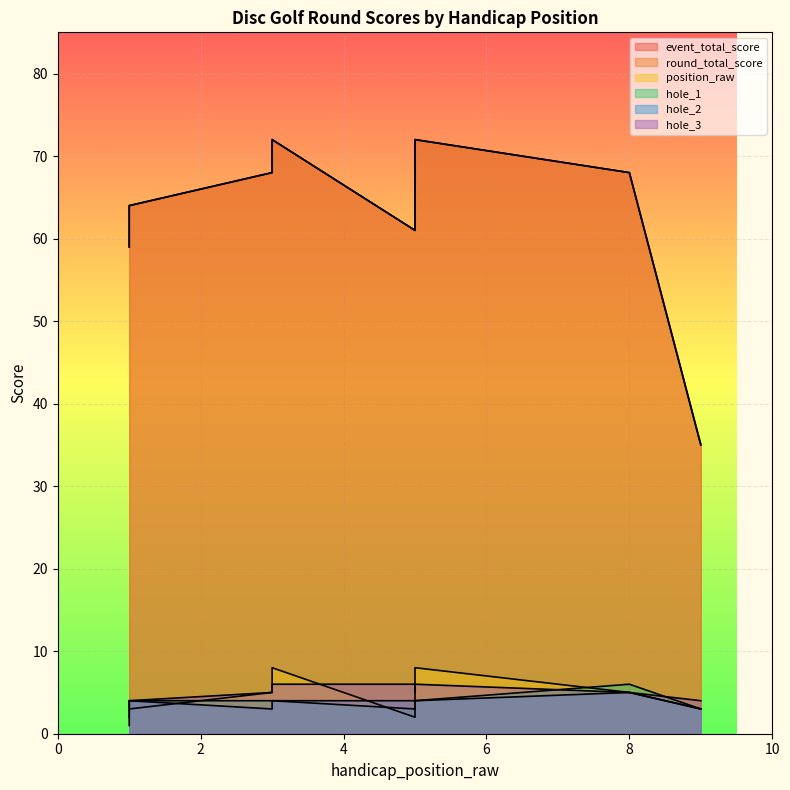

True or false: round_total_score has more than 2 points higher than both neighbors.

False